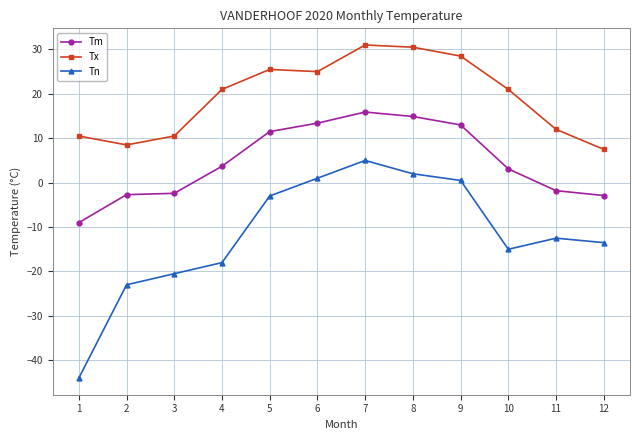

Where is the first local minimum for Tx?

2